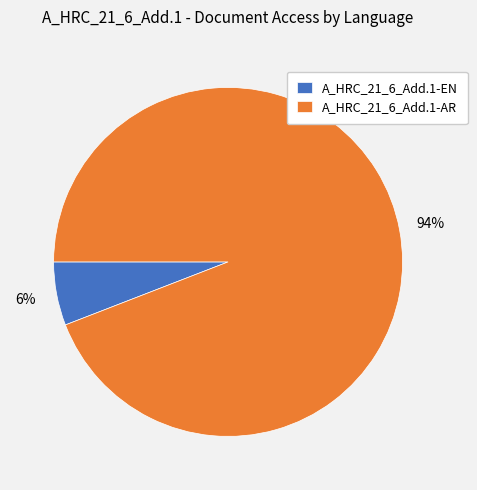

Which category accounts for the majority?

A_HRC_21_6_Add.1-AR